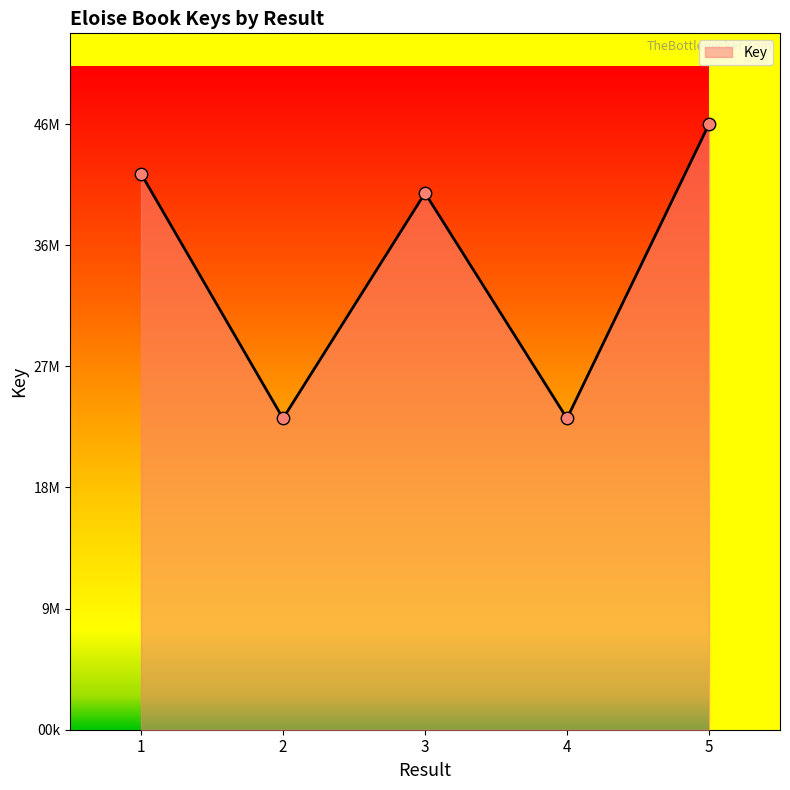

Is this an area chart (filled region under the line)?

Yes